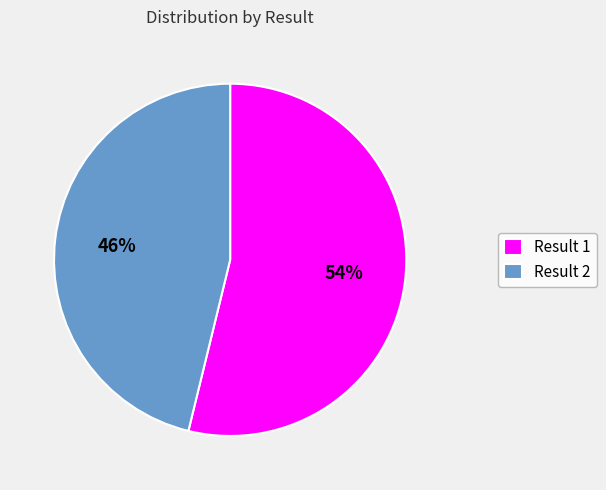

The Result 2 slice represents 46% of the pie. True or false?

True